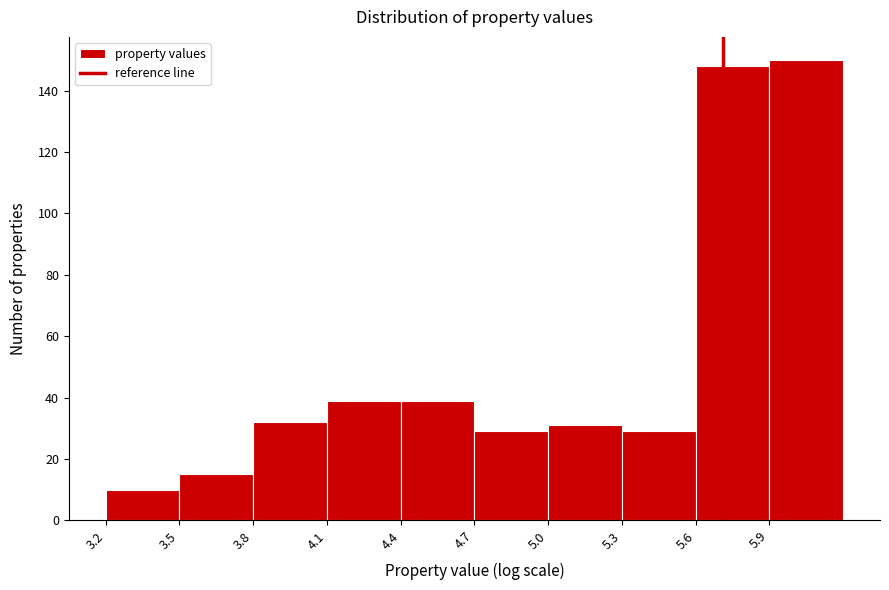

Reading left to right, transcribe this chart: for each bar, give the range it covers on the x-axis and its height. The values are not printed on the chart, so give them approximately, as read against the axis.

3.2 to 3.5: 10
3.5 to 3.8: 16
3.8 to 4.1: 32
4.1 to 4.4: 40
4.4 to 4.7: 40
4.7 to 5.0: 30
5.0 to 5.3: 32
5.3 to 5.6: 30
5.6 to 5.9: 148
5.9 to 6.2: 150